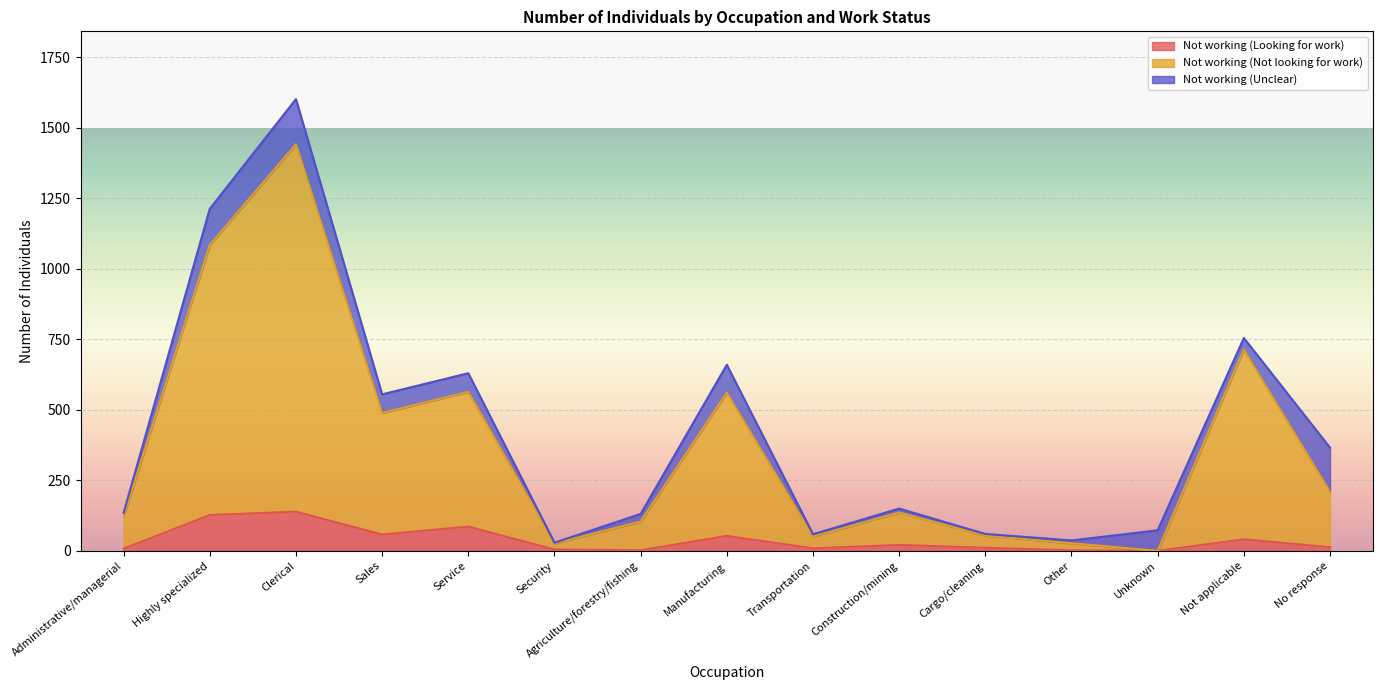

True or false: Not working (Looking for work) has a value of 81 at Manufacturing.

False